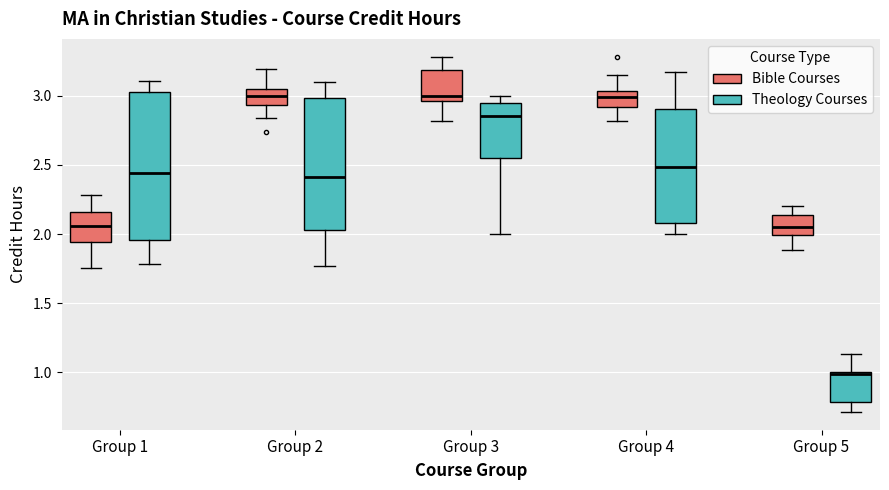

Reading left to right, transcribe this box plot: for each box, give where its median line is, the range the box spans, and where its two whiskers end, as read against the y-axis. The values are not printed on the chart, so give them approximately, as read against the axis.

Group 1 (Bible Courses): median 2.05, box 1.95 to 2.15, whiskers 1.75 to 2.30
Group 1 (Theology Courses): median 2.45, box 1.95 to 3.00, whiskers 1.80 to 3.10
Group 2 (Bible Courses): median 3.00, box 2.95 to 3.05, whiskers 2.85 to 3.20
Group 2 (Theology Courses): median 2.40, box 2.05 to 3.00, whiskers 1.75 to 3.10
Group 3 (Bible Courses): median 3.00, box 2.95 to 3.20, whiskers 2.80 to 3.30
Group 3 (Theology Courses): median 2.85, box 2.55 to 2.95, whiskers 2.00 to 3.00
Group 4 (Bible Courses): median 3.00, box 2.90 to 3.05, whiskers 2.80 to 3.15
Group 4 (Theology Courses): median 2.50, box 2.10 to 2.90, whiskers 2.00 to 3.15
Group 5 (Bible Courses): median 2.05, box 2.00 to 2.15, whiskers 1.90 to 2.20
Group 5 (Theology Courses): median 1.00, box 0.80 to 1.00, whiskers 0.70 to 1.15